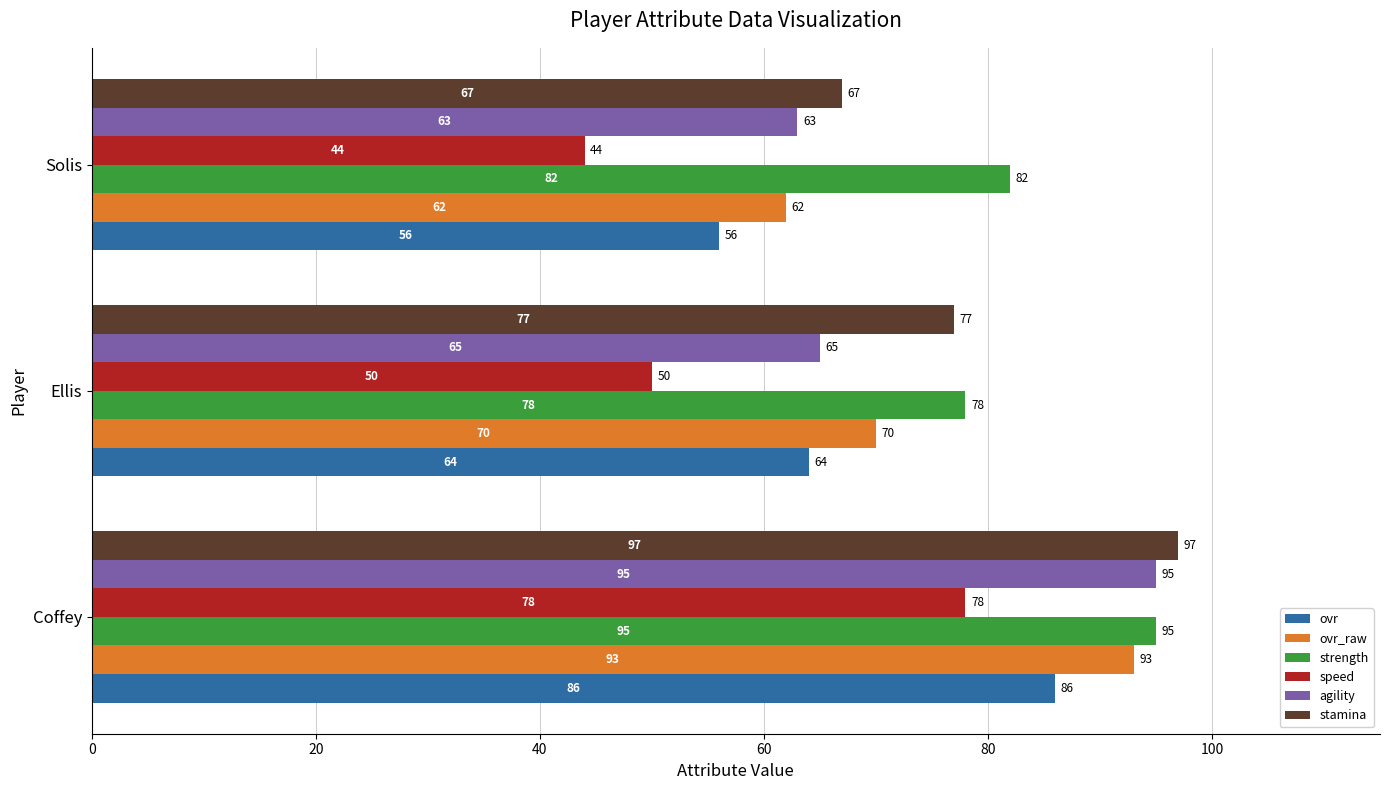

What is the difference between the maximum and minimum values in the strength series?

17